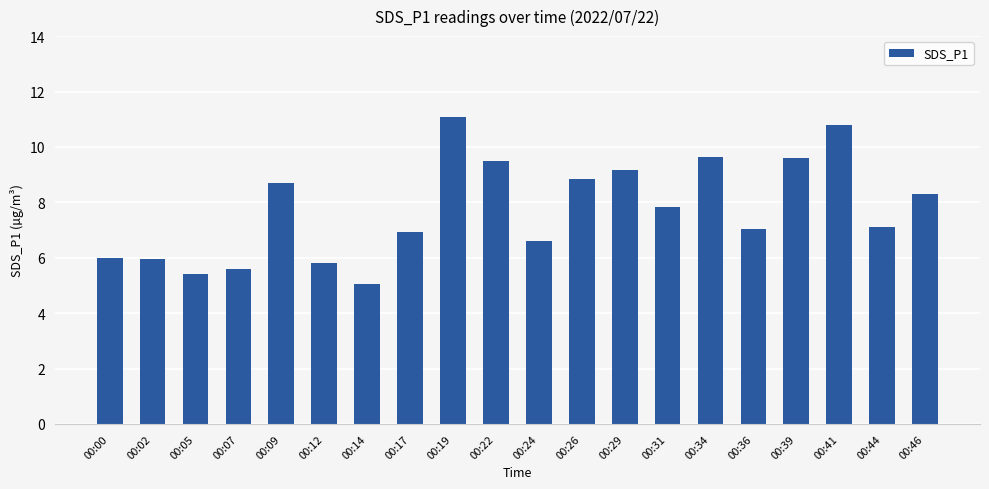

What is the difference between the maximum and second lowest values?

5.7